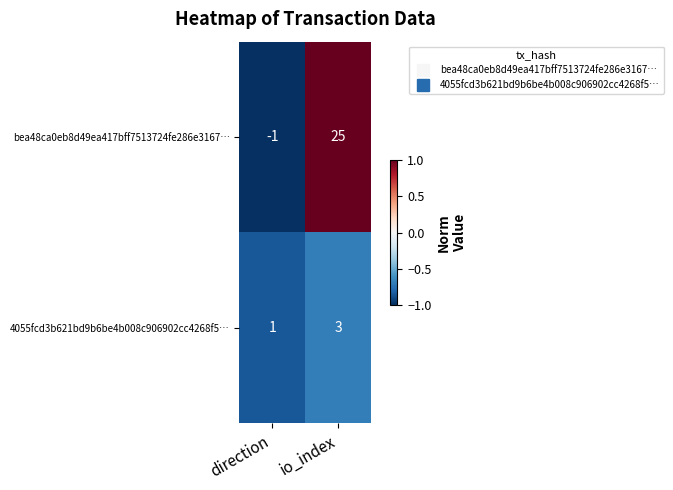

Is the value of 4055fcd3b621bd9b6be4b008c906902cc4268f5… at direction greater than the value of bea48ca0eb8d49ea417bff7513724fe286e3167… at io_index?

No